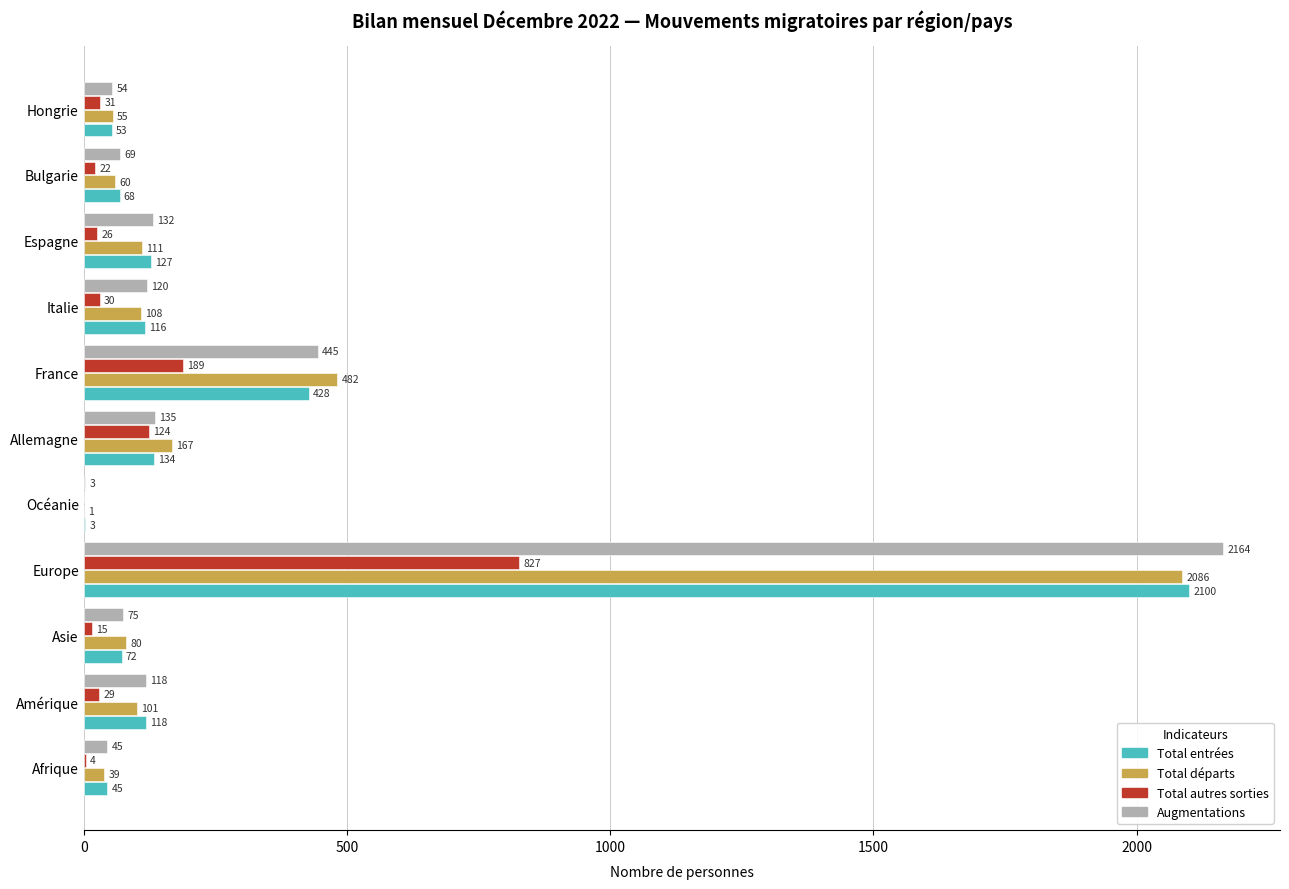

What is the highest value of the Augmentations series?

2164